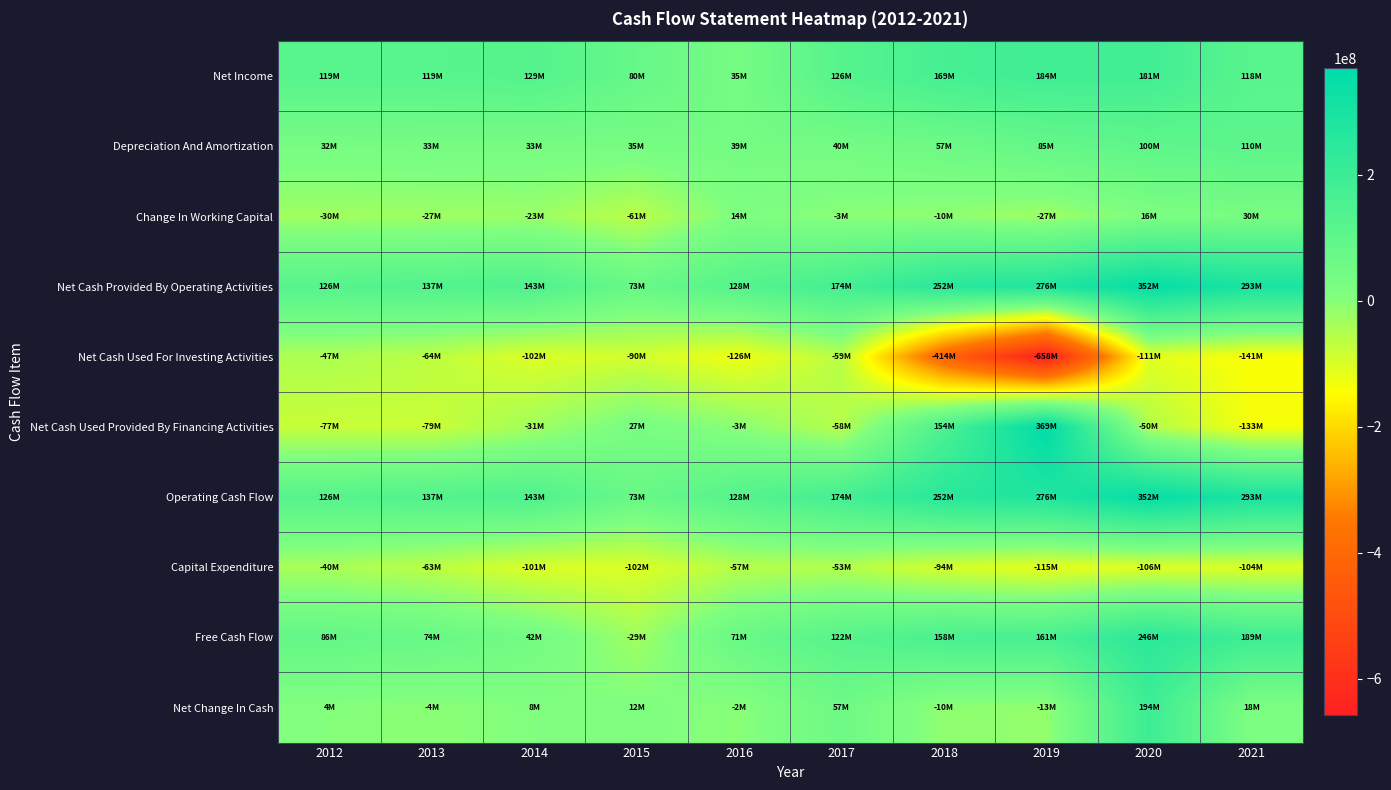

Between 2014 and 2016, which series saw the biggest shift?

Net Income